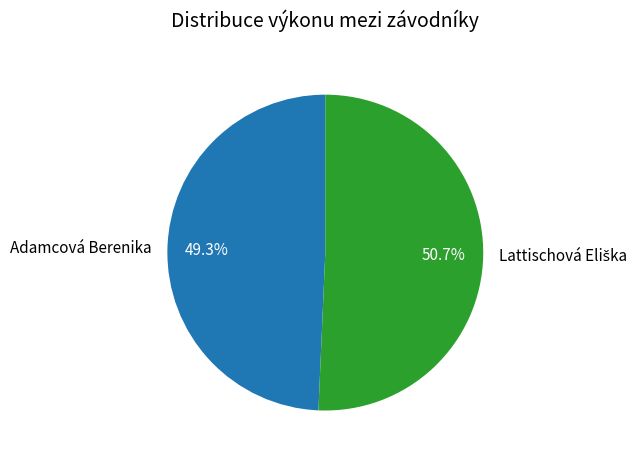

Does Adamcová Berenika account for over 50% of the chart?

No